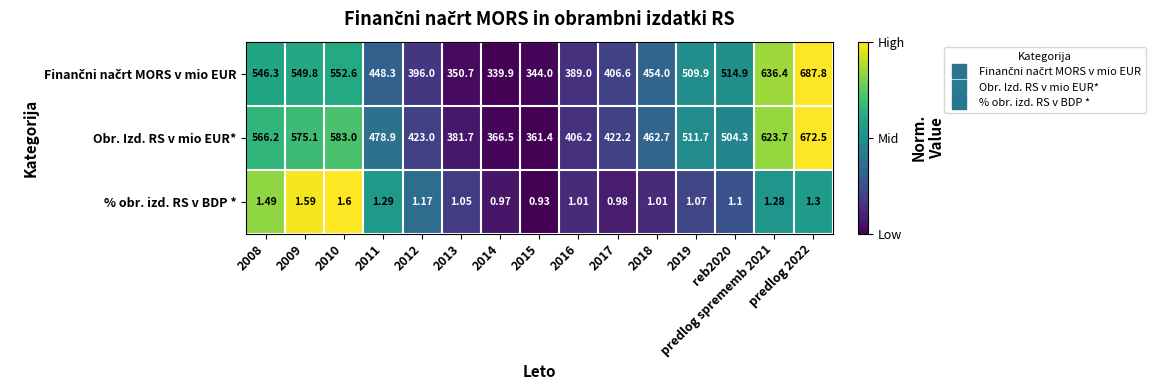

Which series changed the most between 2010 and 2012?

Obr. Izd. RS v mio EUR*